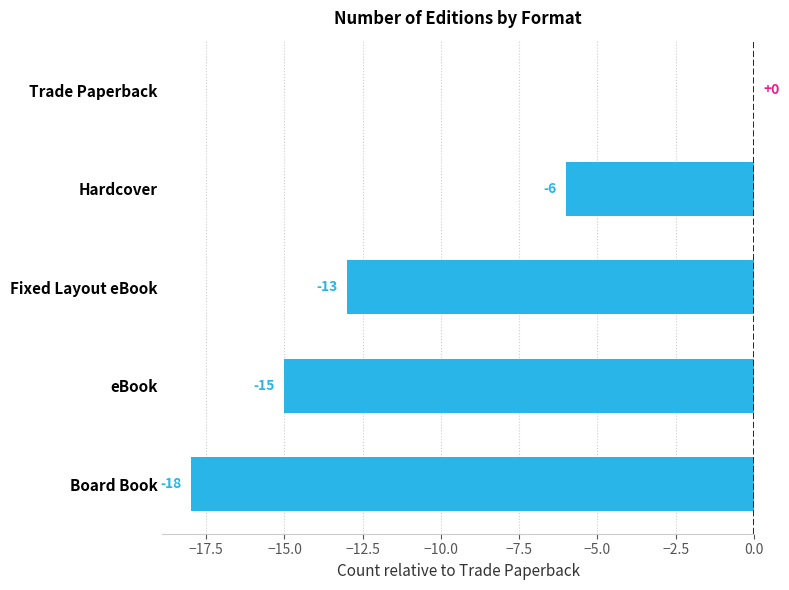

True or false: the data shows -9 at Hardcover.

False